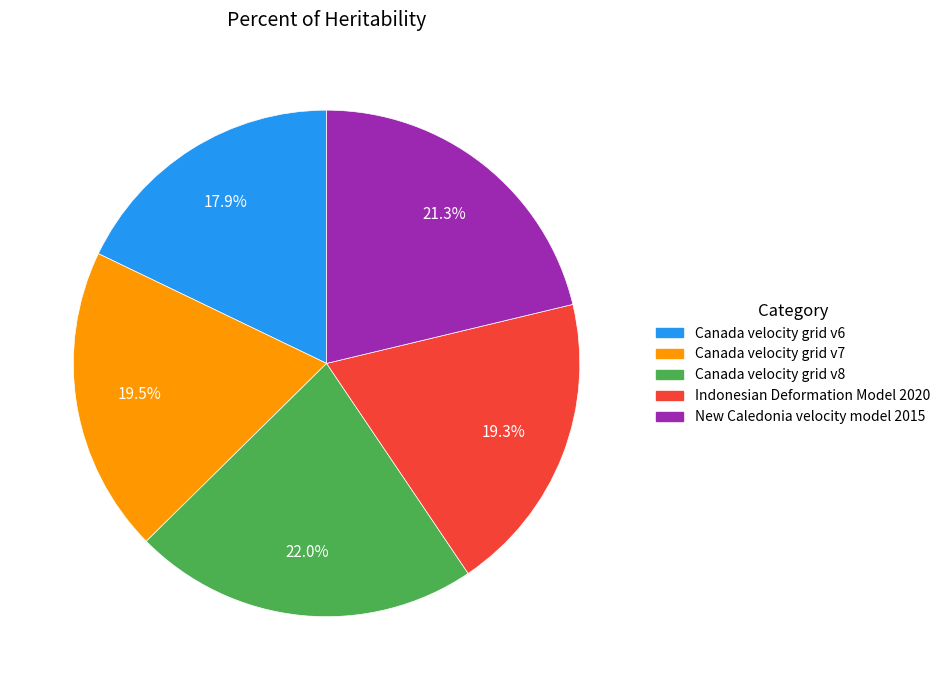

How many slices are in this pie chart?

5